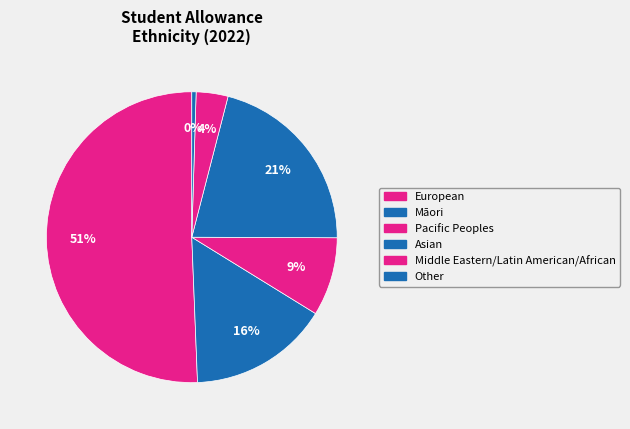

How many segments does this pie chart have?

6